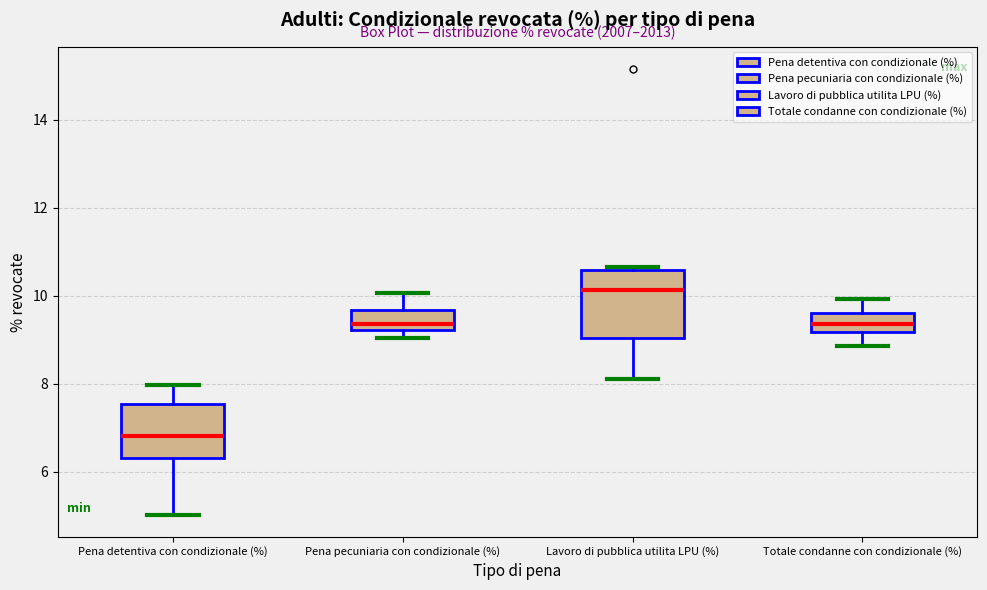

Which box is the tallest, from its lower edge to its upper edge?

Lavoro di pubblica utilita LPU (%)